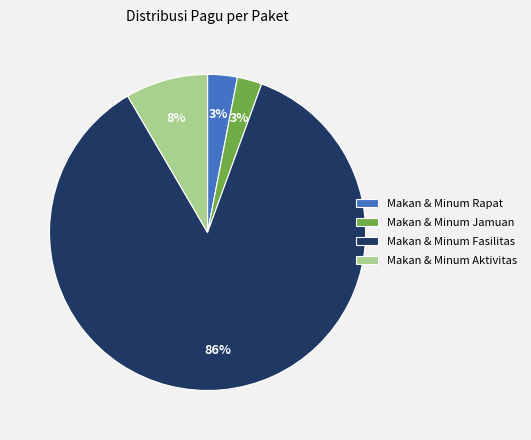

Do Makan & Minum Rapat and Makan & Minum Aktivitas together represent more than half of the pie?

No